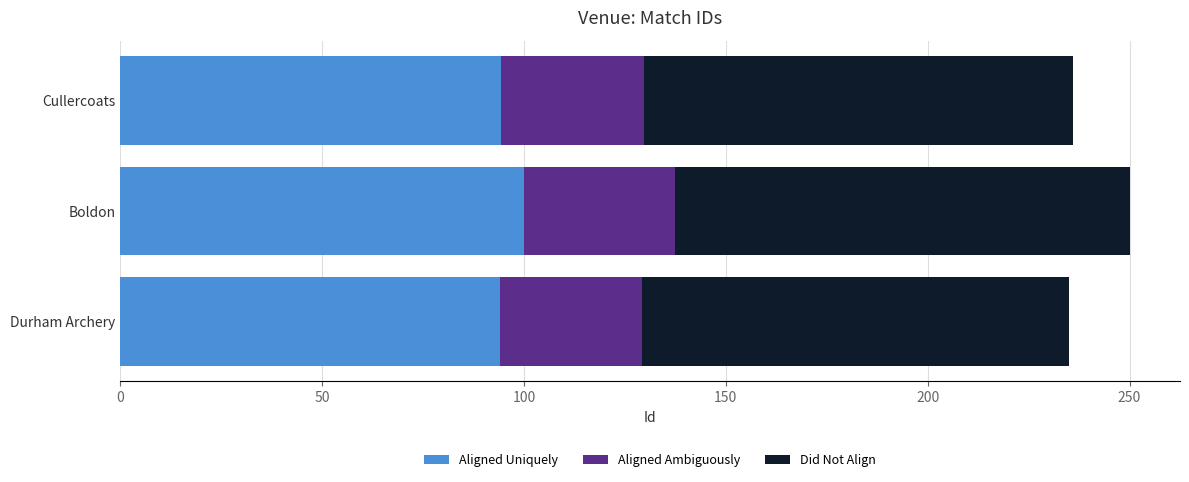

What is the lowest value of the Aligned Uniquely series?

94.0